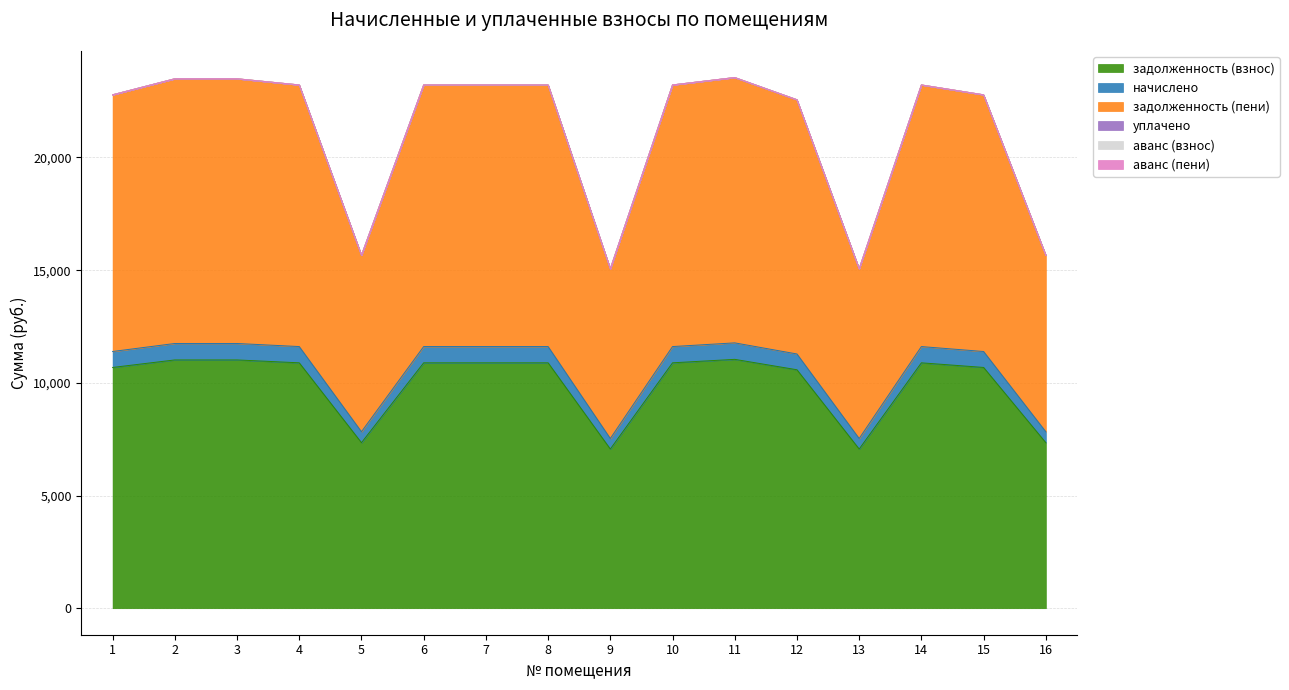

How many interior local peaks does the задолженность (пени) series have?

2